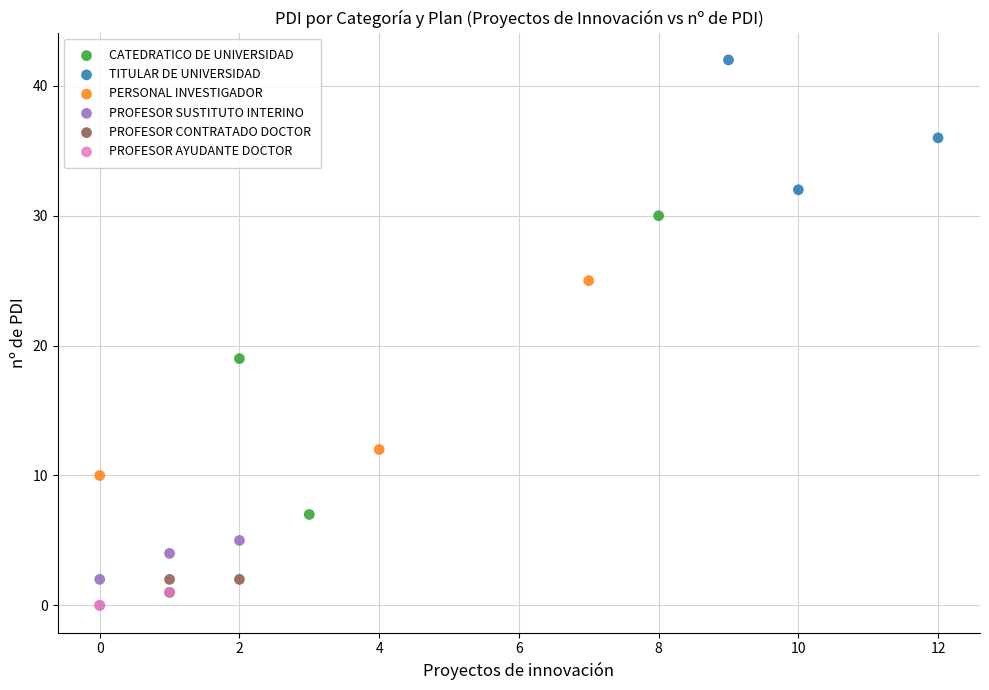

Which series has the largest Y range (max minus min)?

CATEDRATICO DE UNIVERSIDAD